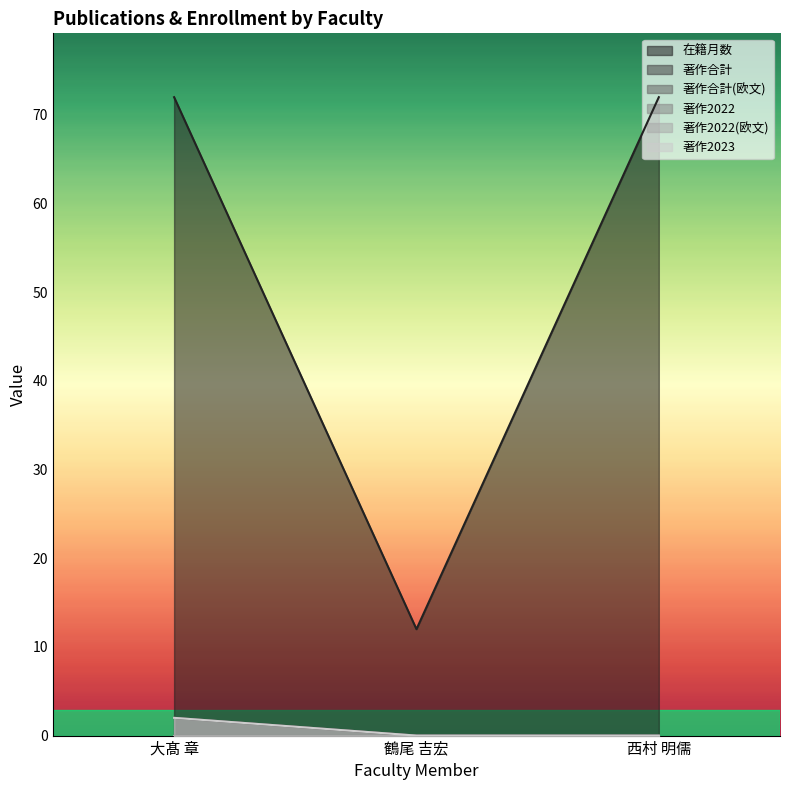

What position from the left is 西村 明儒?

3